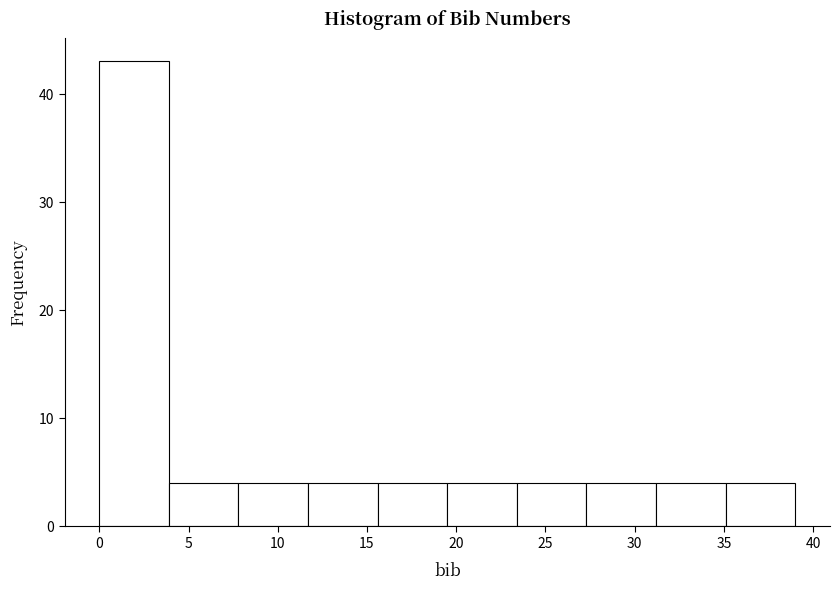

Which range on the x-axis has the tallest bar?

0.0 to 3.9